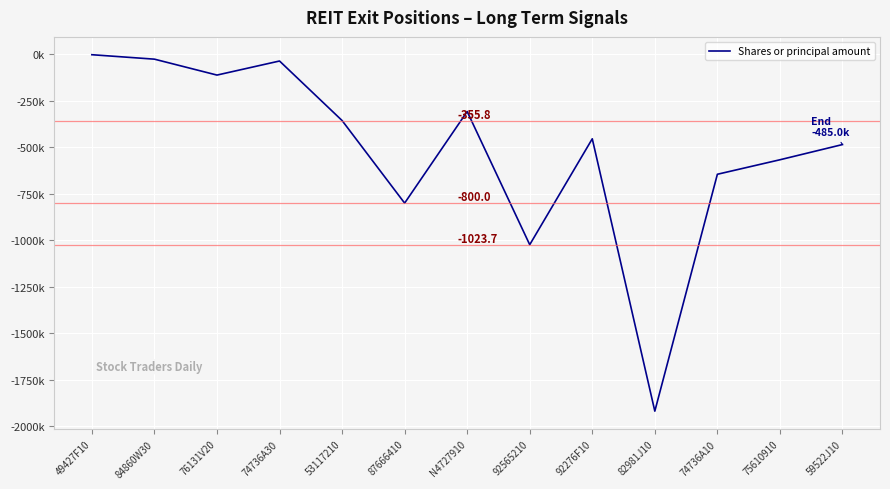

True or false: the data shows -190.3 at 76131V20.

False